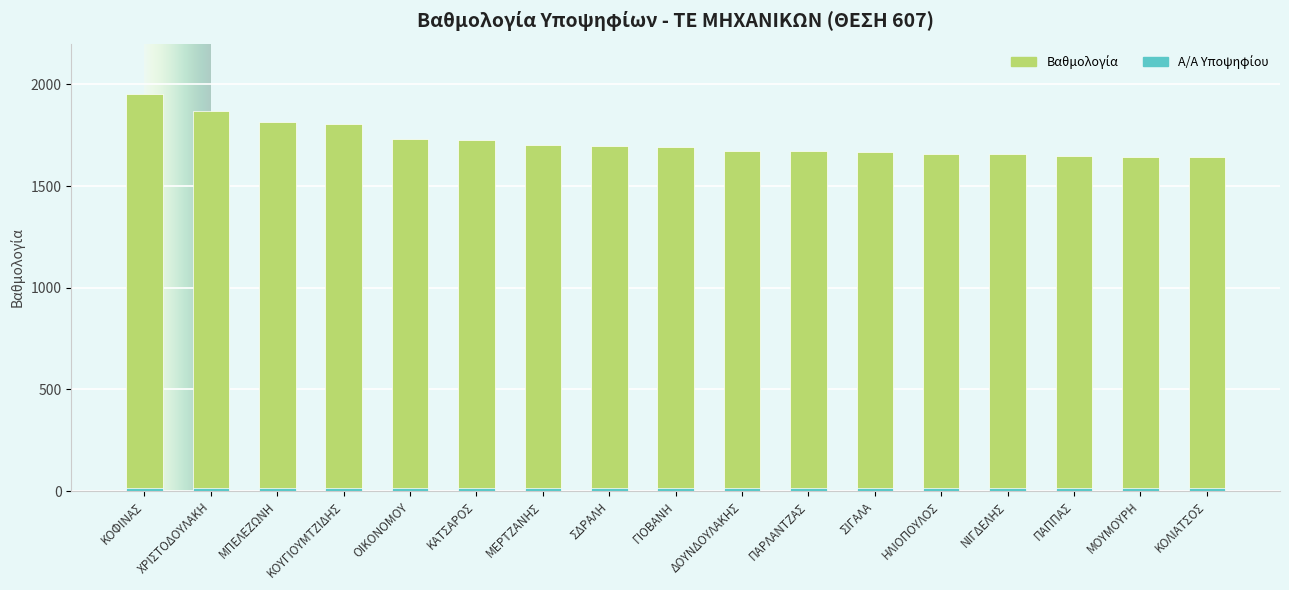

How many values are below 1691?

8